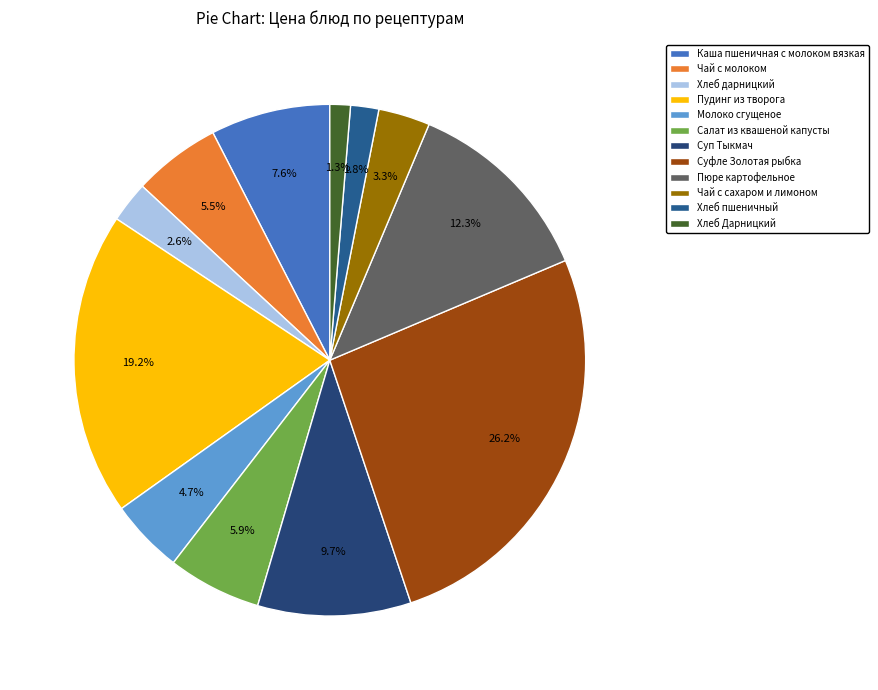

What portion of the pie excludes Чай с молоком?

94.5%